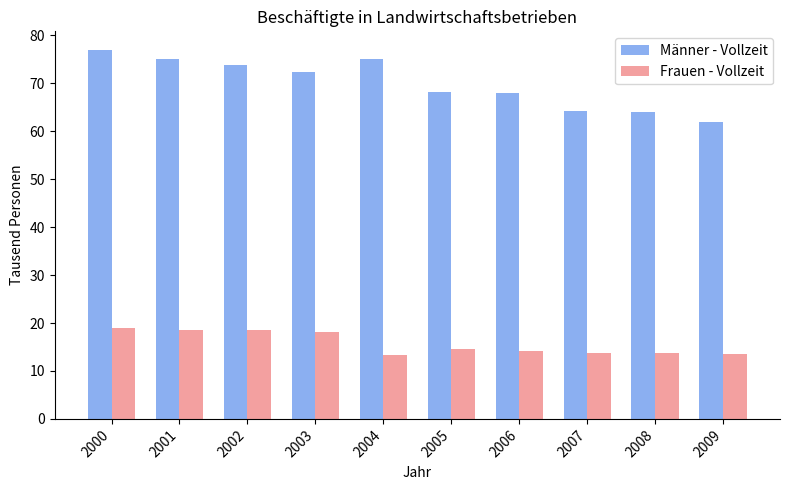

Which category has the highest value in the Männer - Vollzeit series?

2000